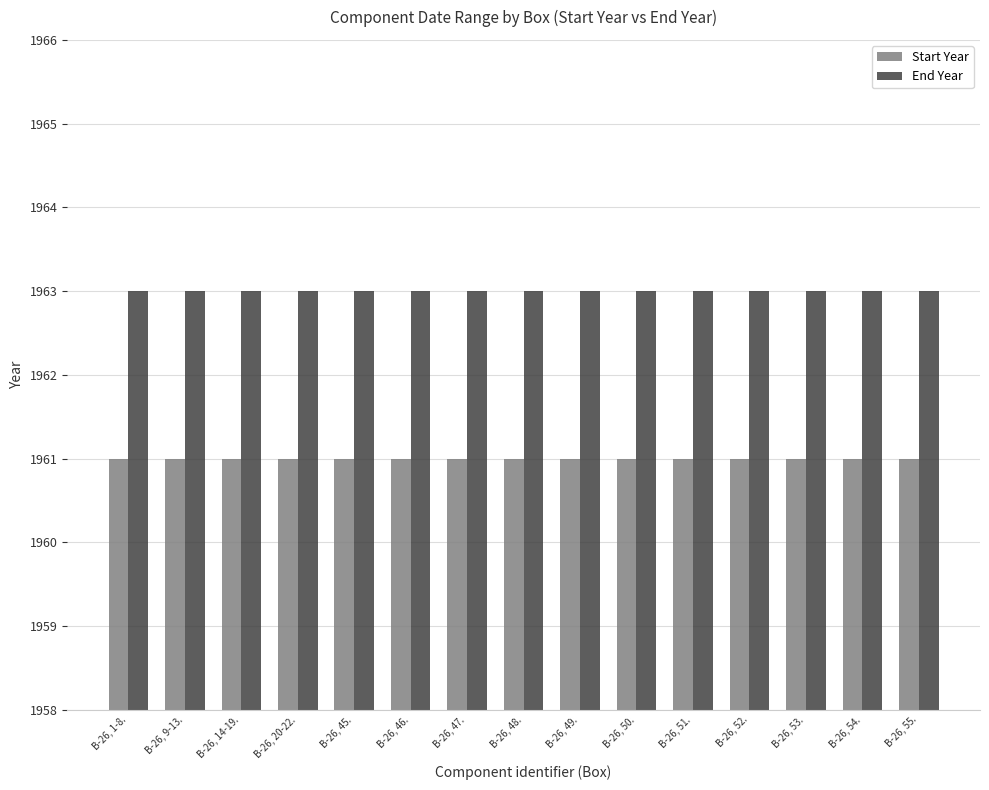

Is the value of Start Year at B-26, 1-8. greater than the value of End Year at B-26, 48.?

No